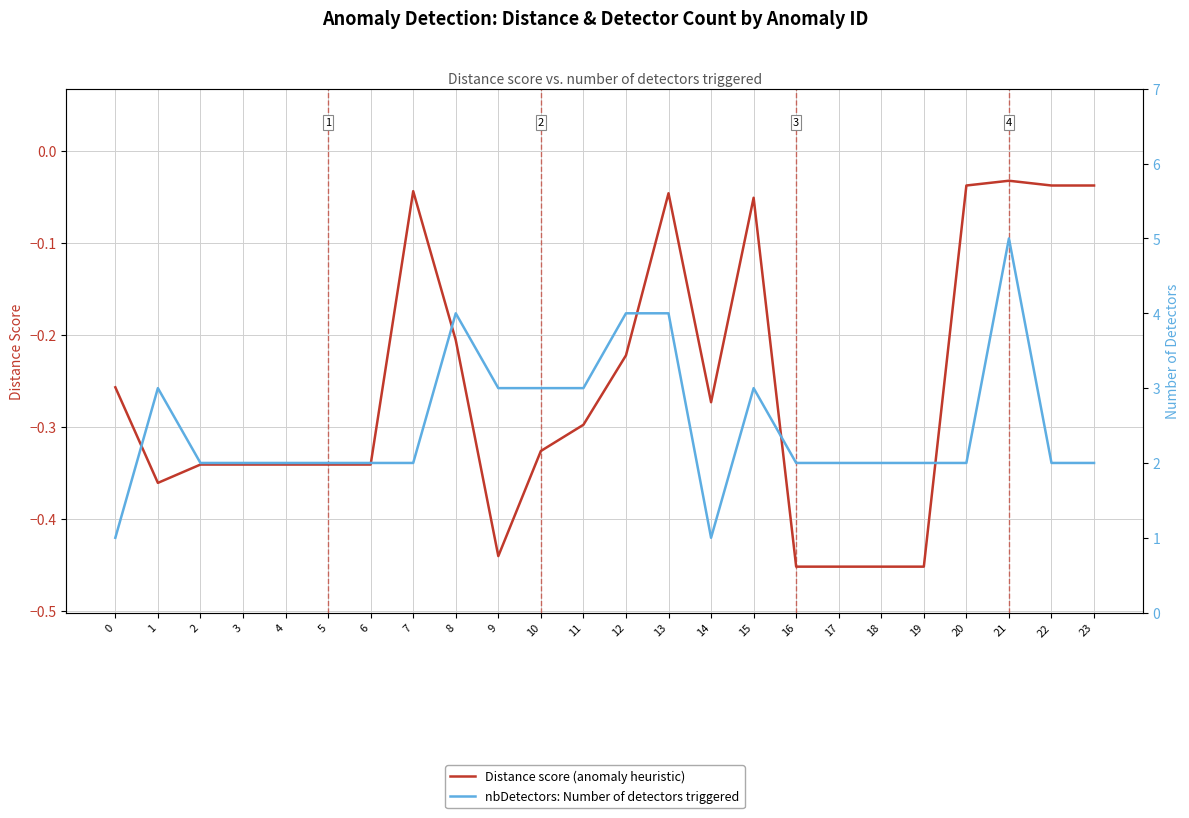

True or false: Distance score (anomaly heuristic) and nbDetectors: Number of detectors triggered intersect in this chart.

False